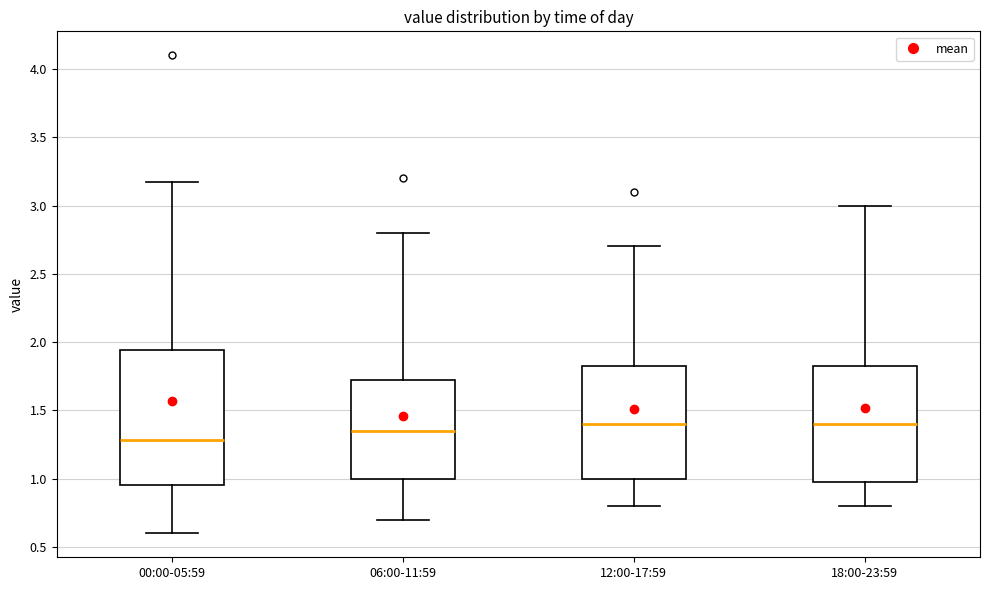

Where is the lower edge of the box for 12:00-17:59 on the y-axis? The values are not printed on the chart, so give them approximately, as read against the axis.

1.00